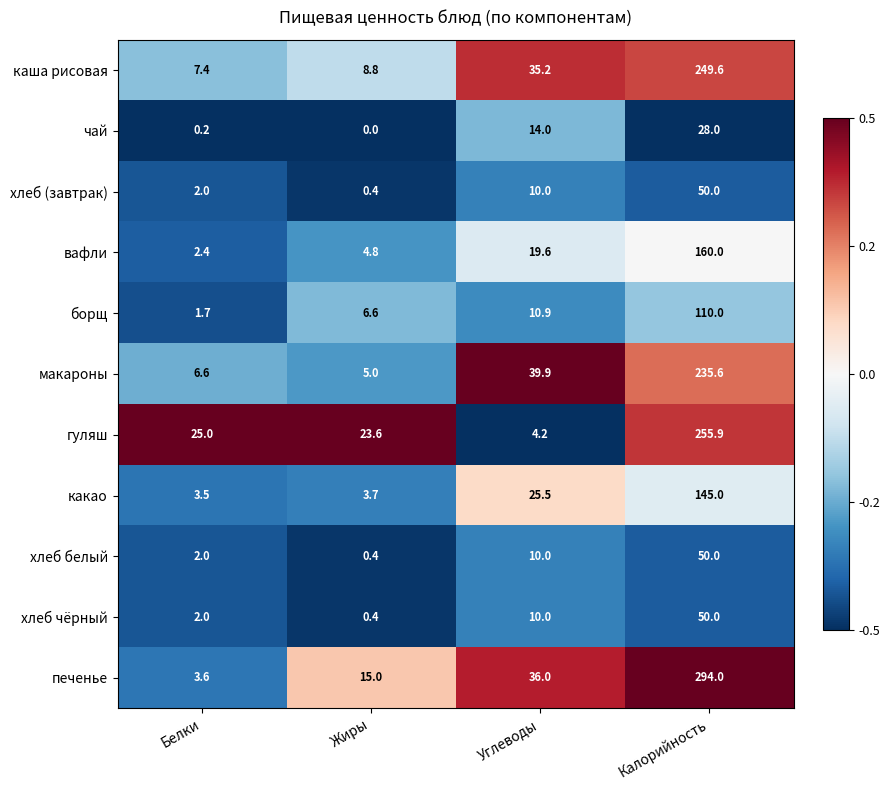

How many values in the вафли series are below 19?

2